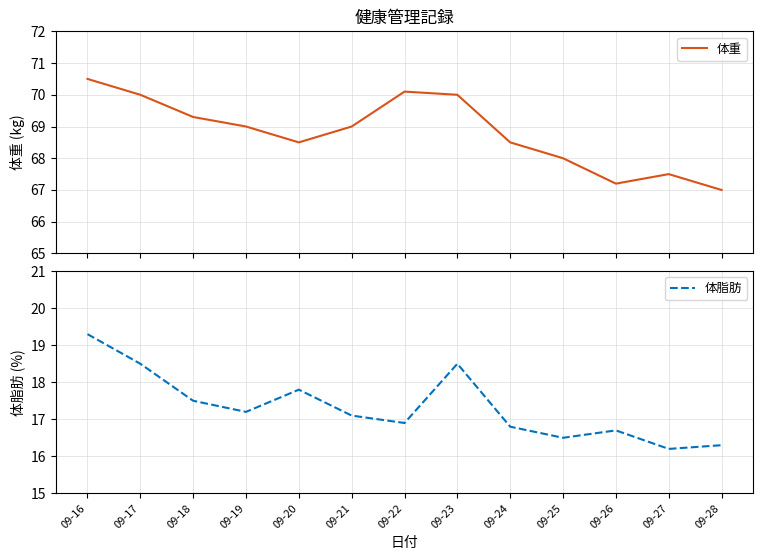

Reading right to left, transcribe all the data shown in this chart.

体重: 67.0	67.5	67.2	68.0	68.5	70.0	70.1	69.0	68.5	69.0	69.3	70.0	70.5
体脂肪: 16.3	16.2	16.7	16.5	16.8	18.5	16.9	17.1	17.8	17.2	17.5	18.5	19.3